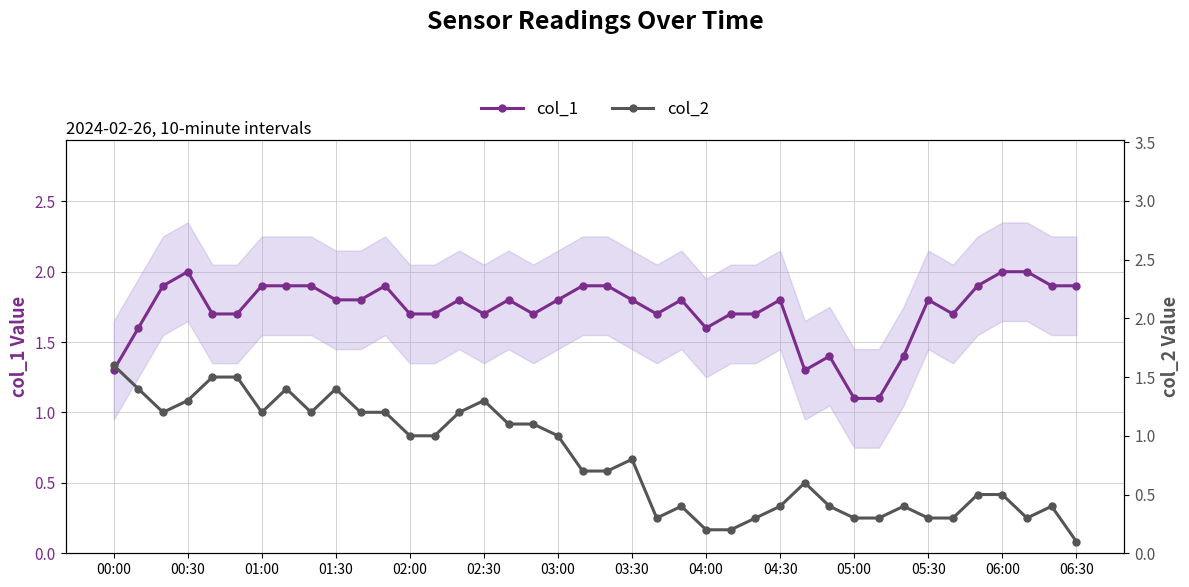

Count the col_1 values in the range 1 to 2.

40